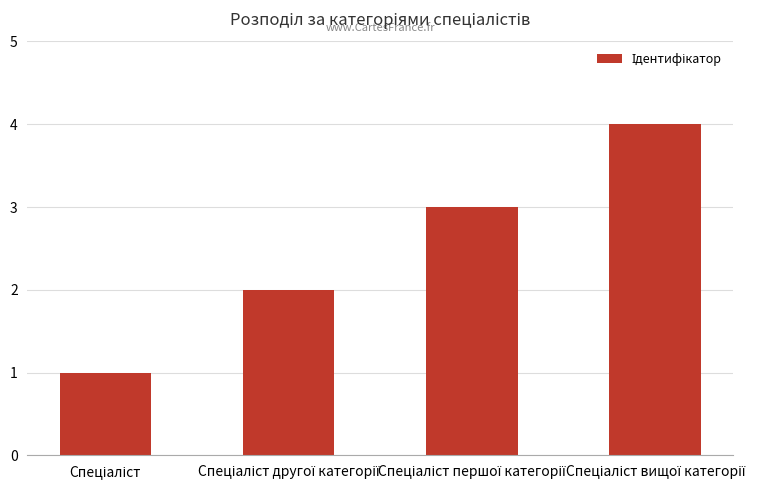

What is the maximum value shown in the chart?

4